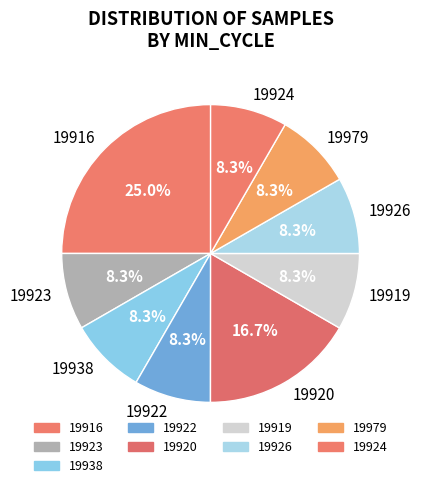

What percentage is NOT represented by 19923?

91.7%